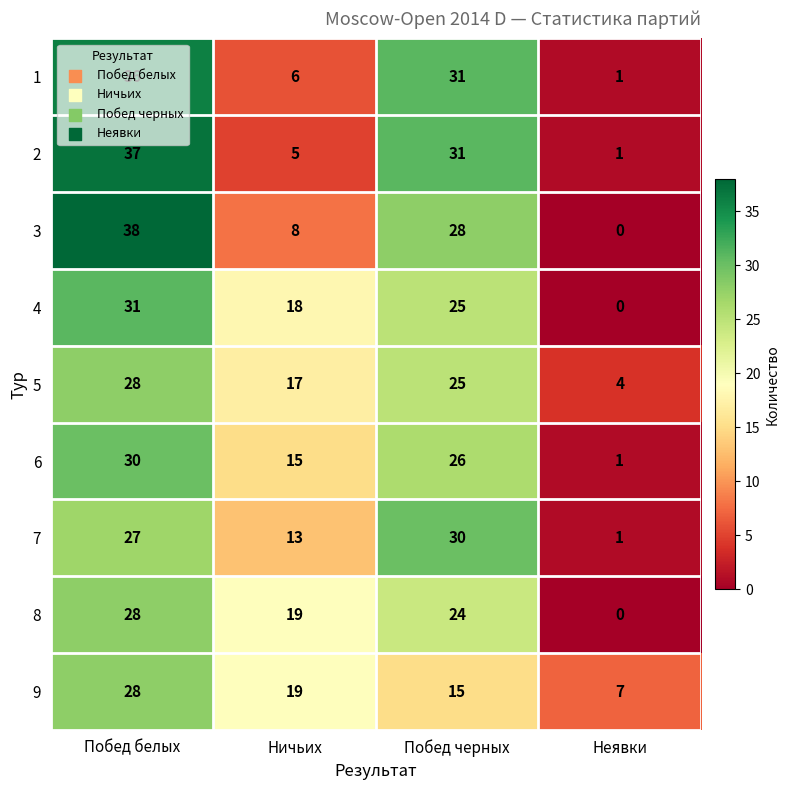

At how many categories does at least one series exceed 36?

1